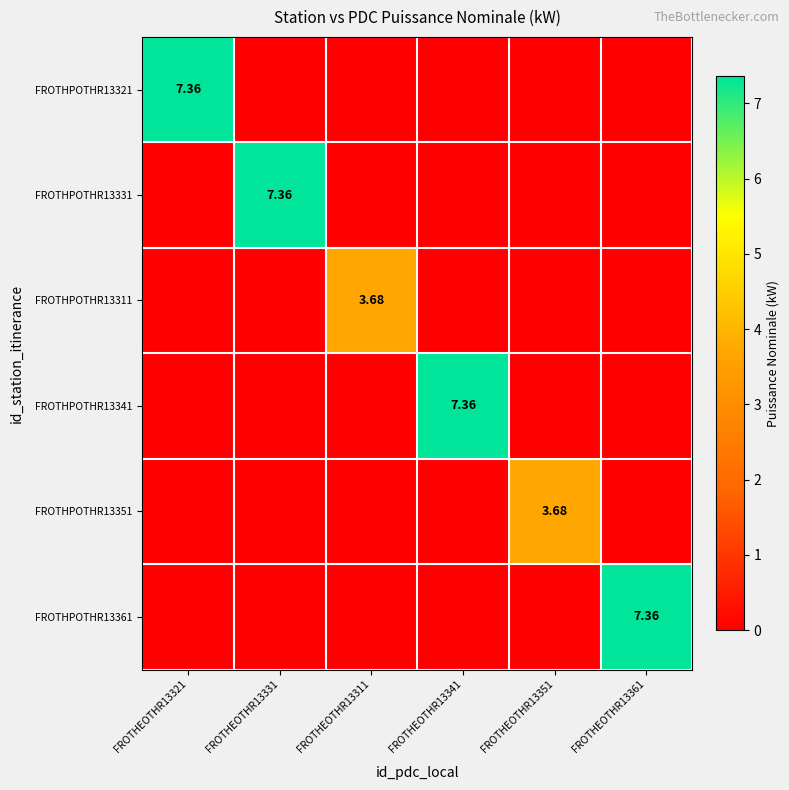

What is the greatest value displayed?

7.4